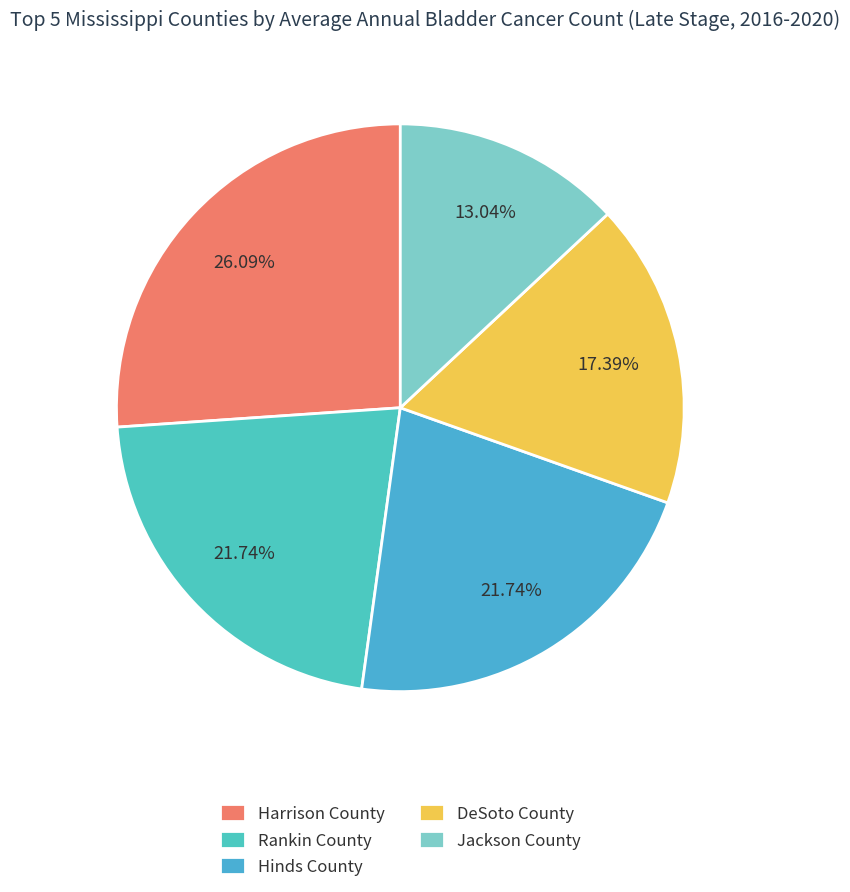

What percentage is the Rankin County slice, to the nearest percent?

22%